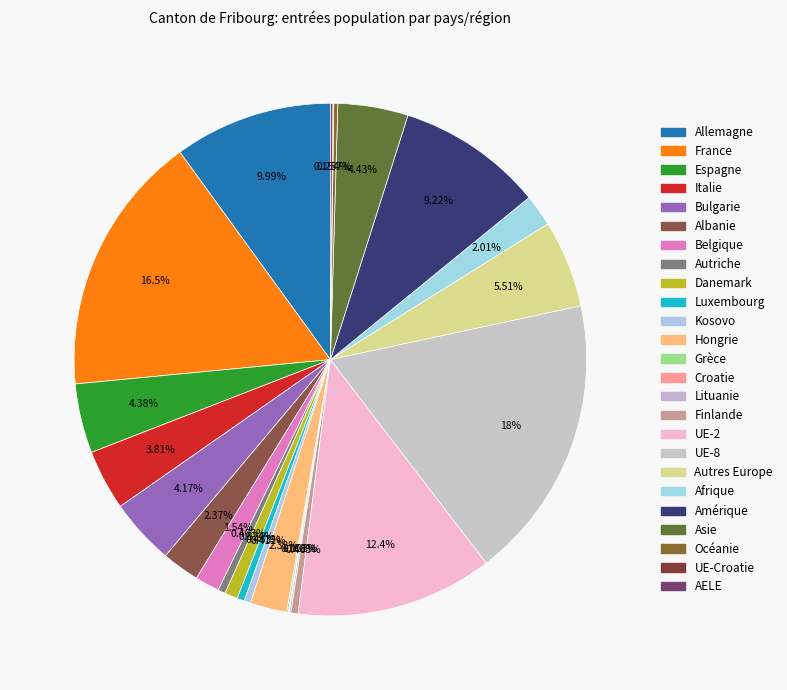

What portion of the pie excludes Allemagne?

90.0%